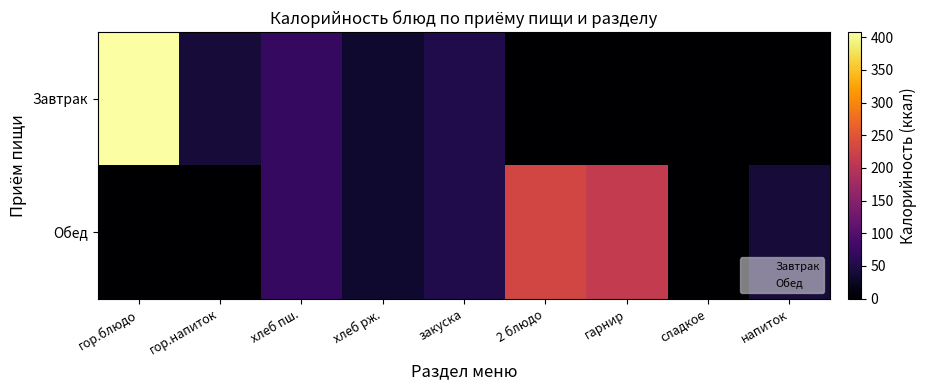

Reading right to left, transcribe all the data shown in this chart.

Завтрак: напиток=0.0	сладкое=0.0	гарнир=0.0	2 блюдо=0.0	закуска=52.2	хлеб рж.=34.8	хлеб пш.=70.5	гор.напиток=40.0	гор.блюдо=408.0
Обед: напиток=40.0	сладкое=0.0	гарнир=212.0	2 блюдо=230.0	закуска=52.2	хлеб рж.=35.0	хлеб пш.=70.5	гор.напиток=0.0	гор.блюдо=0.0